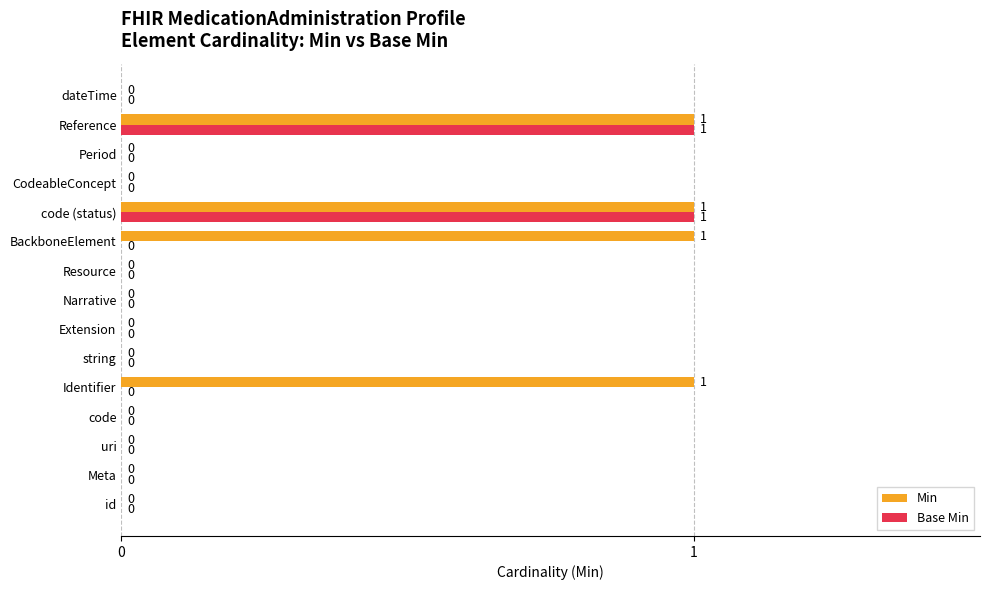

Is the value of Base Min at BackboneElement greater than the value of Min at code (status)?

No